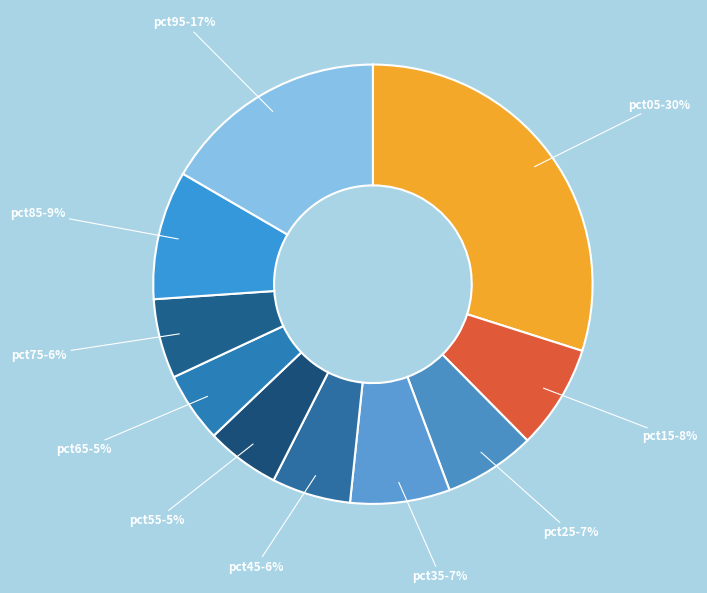

Does pct95 account for over 50% of the chart?

No